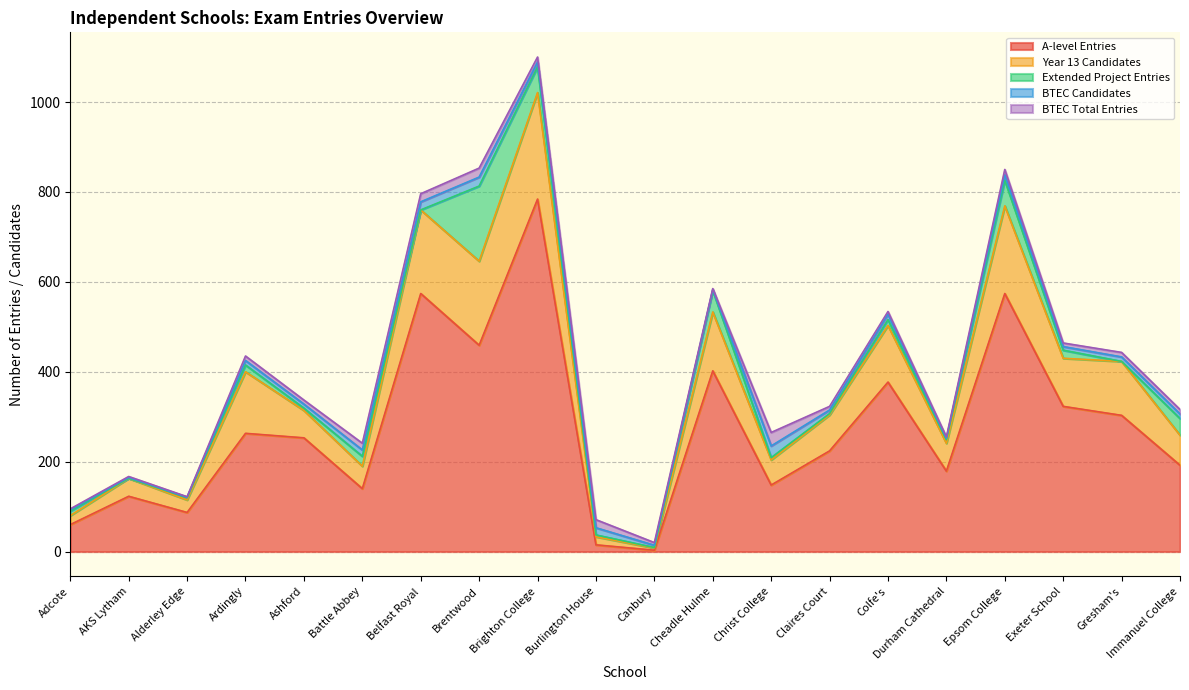

True or false: A-level Entries has more than 2 points higher than both neighbors.

True